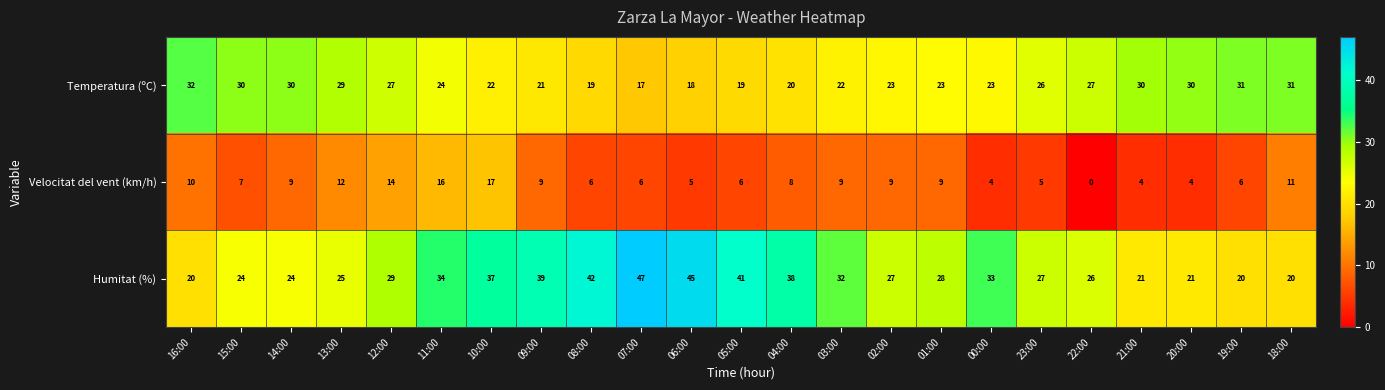

What is the total value across all series at 12:00?

70